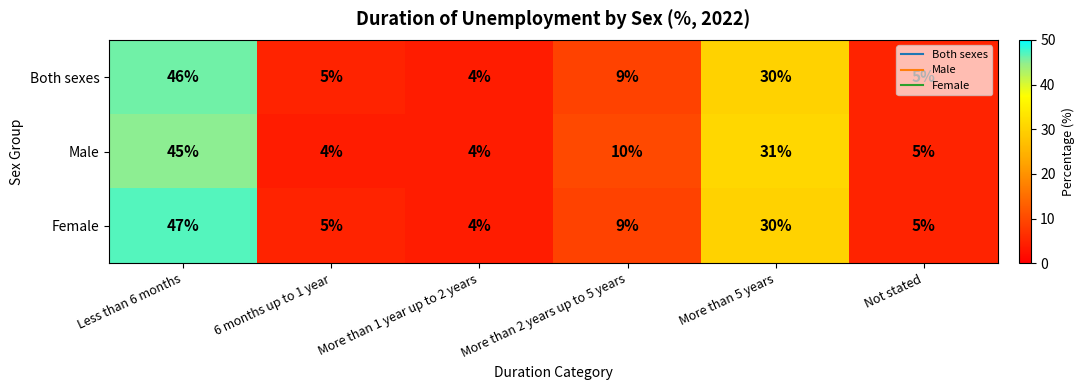

Where does the Male series first go above 10?

Less than 6 months